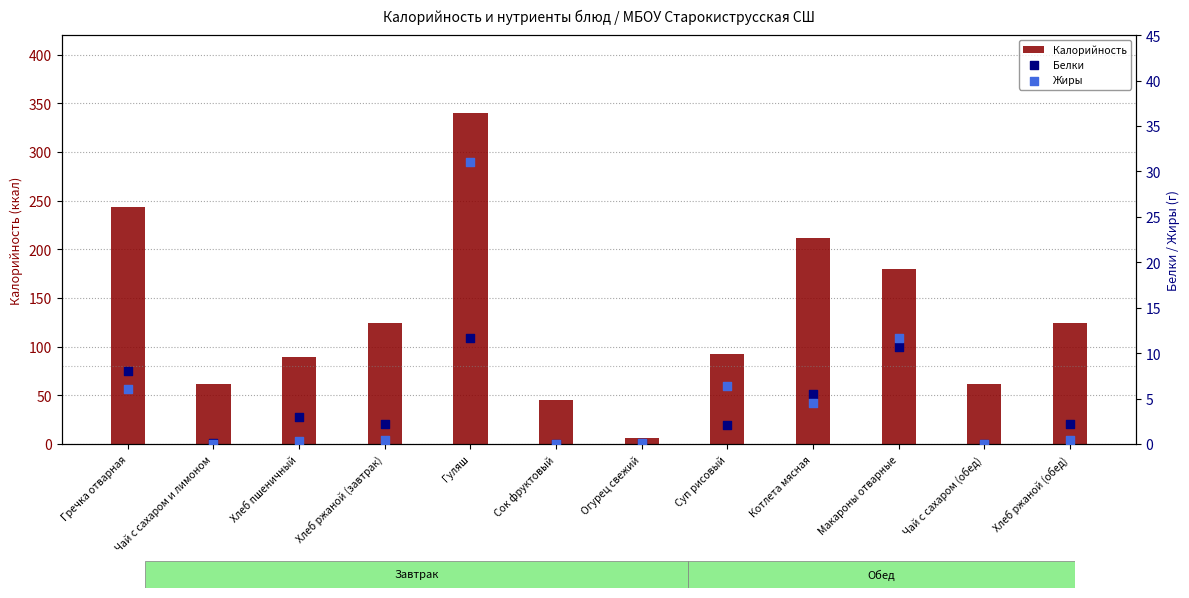

Which series has the largest total across all categories?

Калорийность